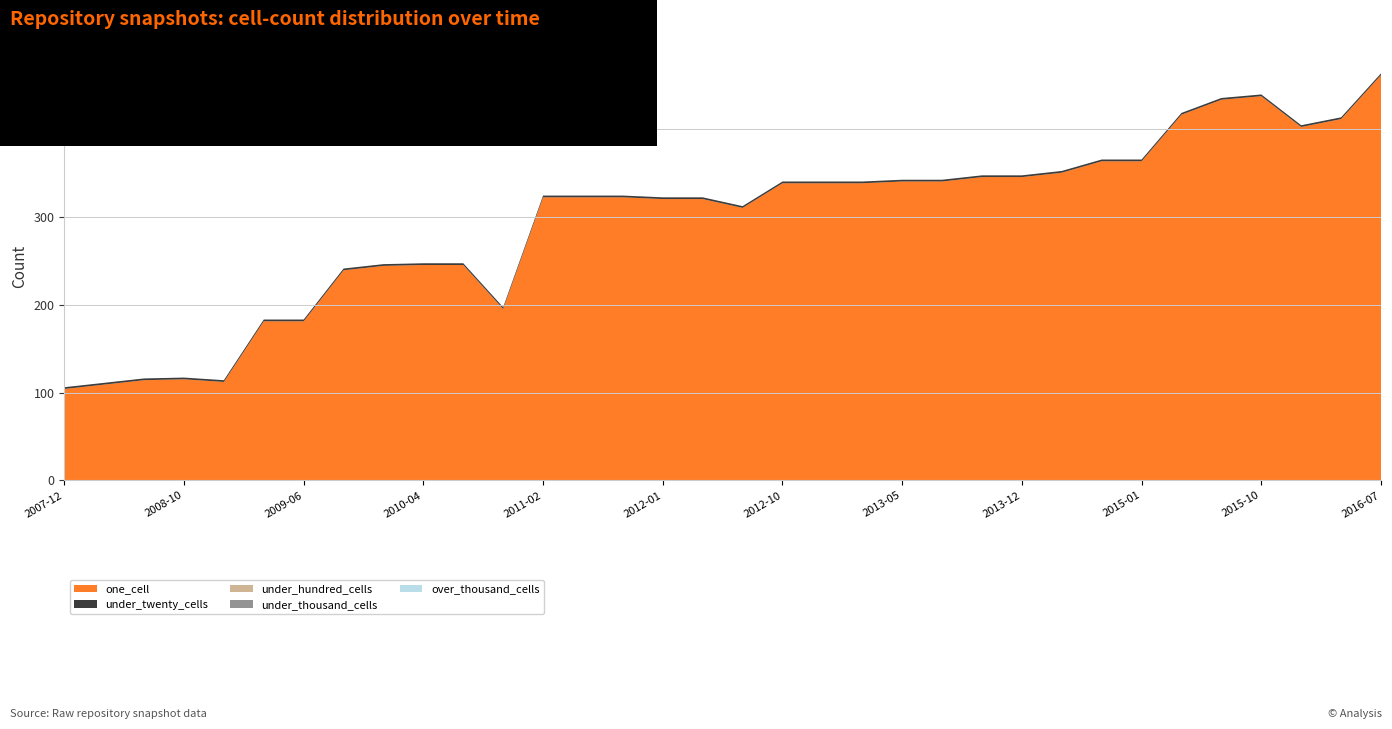

Reading left to right, list all the values displayed in this chart.

one_cell: 104	109	114	115	112	181	181	239	244	245	245	195	322	322	322	320	320	310	338	338	338	340	340	345	345	350	363	363	416	433	437	402	411	461
under_twenty_cells: 2	2	2	2	2	2	2	2	2	2	2	2	2	2	2	2	2	2	2	2	2	2	2	2	2	2	2	2	2	2	2	2	2	2
under_hundred_cells: 0	0	0	0	0	0	0	0	0	0	0	0	0	0	0	0	0	0	0	0	0	0	0	0	0	0	0	0	0	0	0	0	0	0
under_thousand_cells: 0	0	0	0	0	0	0	0	0	0	0	0	0	0	0	0	0	0	0	0	0	0	0	0	0	0	0	0	0	0	0	0	0	0
over_thousand_cells: 0	0	0	0	0	0	0	0	0	0	0	0	0	0	0	0	0	0	0	0	0	0	0	0	0	0	0	0	0	0	0	0	0	0